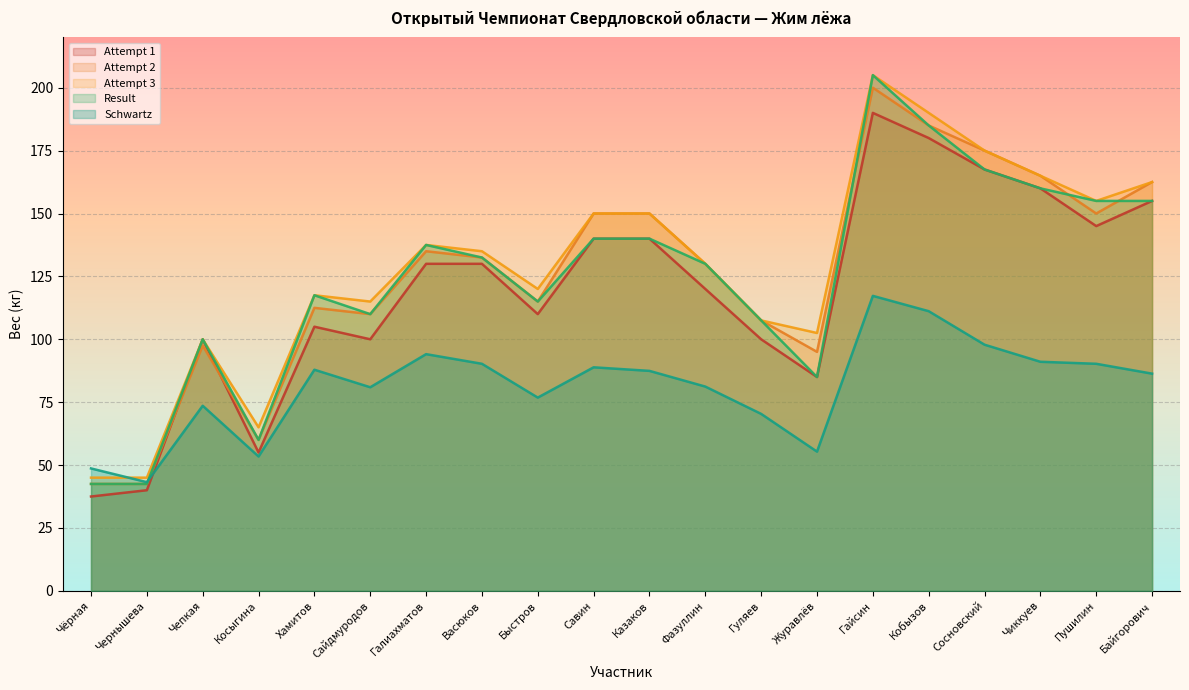

How many categories are shown in the chart?

20